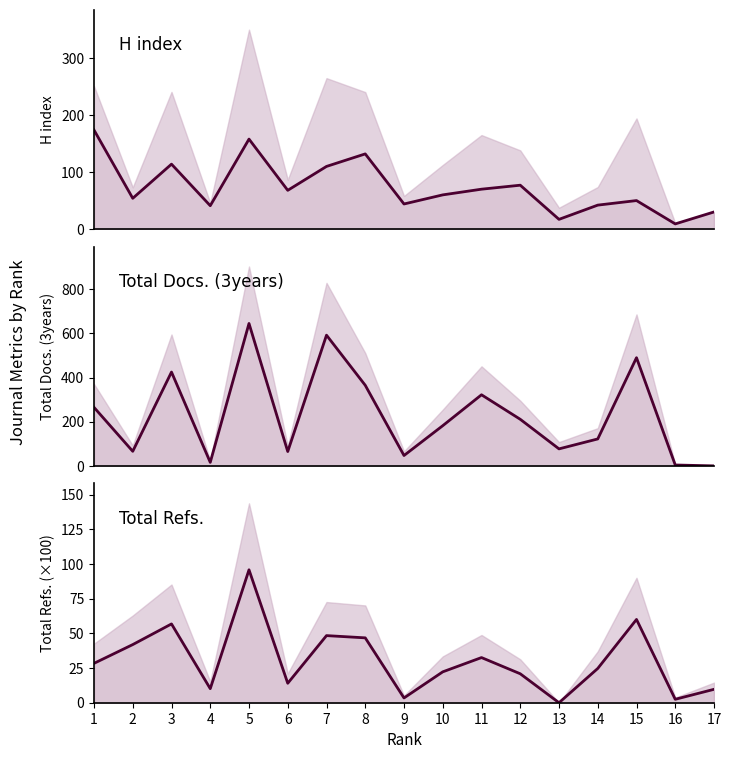

How many positive values does the Total Docs. (3years) series have?

16